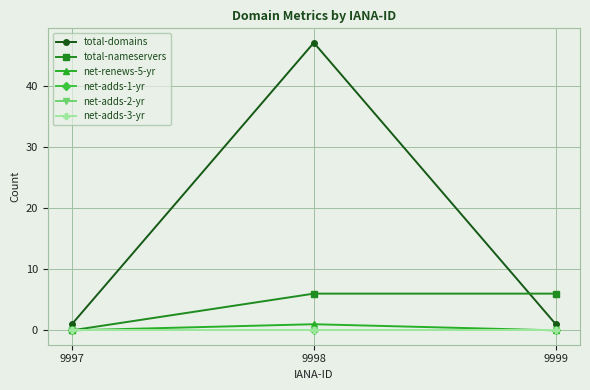

Is this an area chart (filled region under the line)?

No